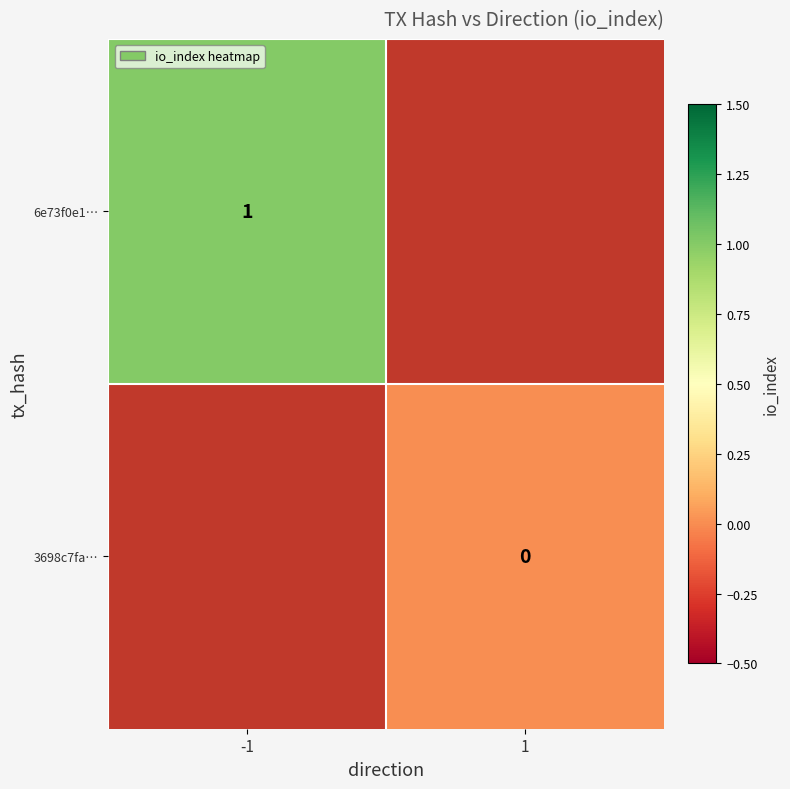

How many series are shown in this chart?

2